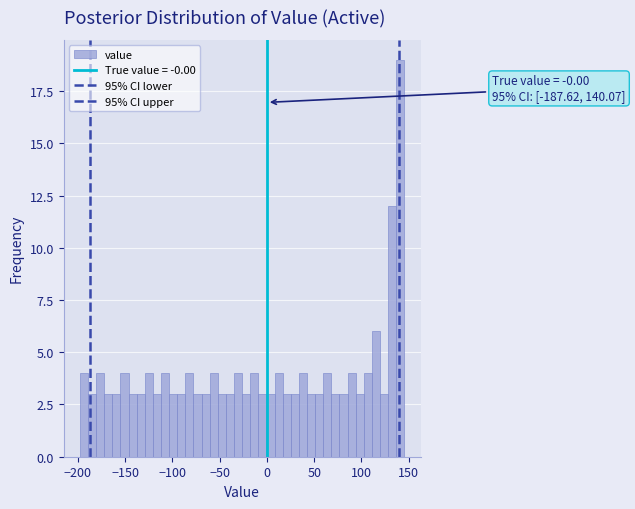

Around what value on the x-axis is the tallest bar? Give the approximate position of its centre, as read against the axis.

140